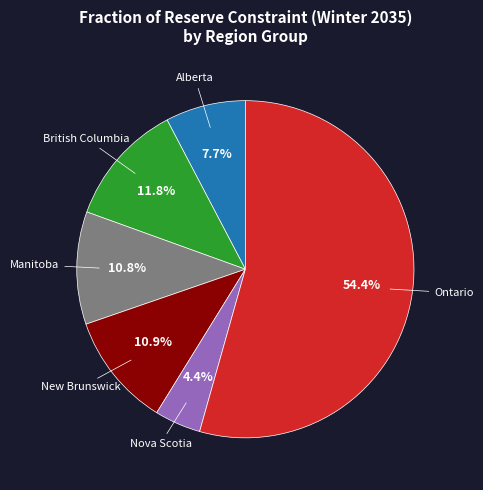

Does any single category account for the majority?

Yes